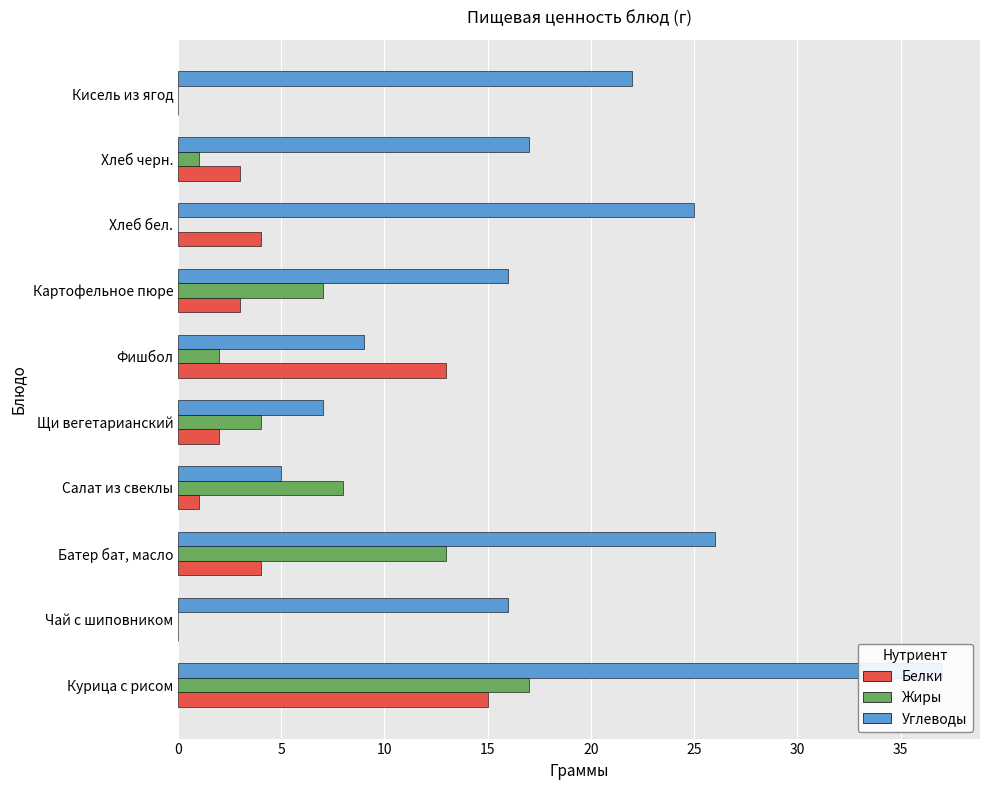

Which has a higher value, Кисель из ягод or Хлеб черн.?

Хлеб черн.